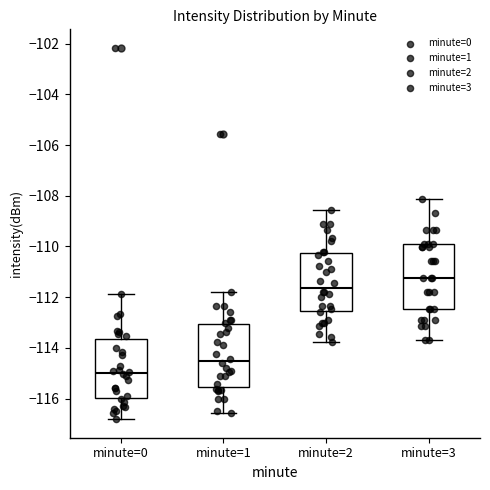

Where does the lower whisker of the box for minute=1 end on the y-axis? The values are not printed on the chart, so give them approximately, as read against the axis.

-116.6